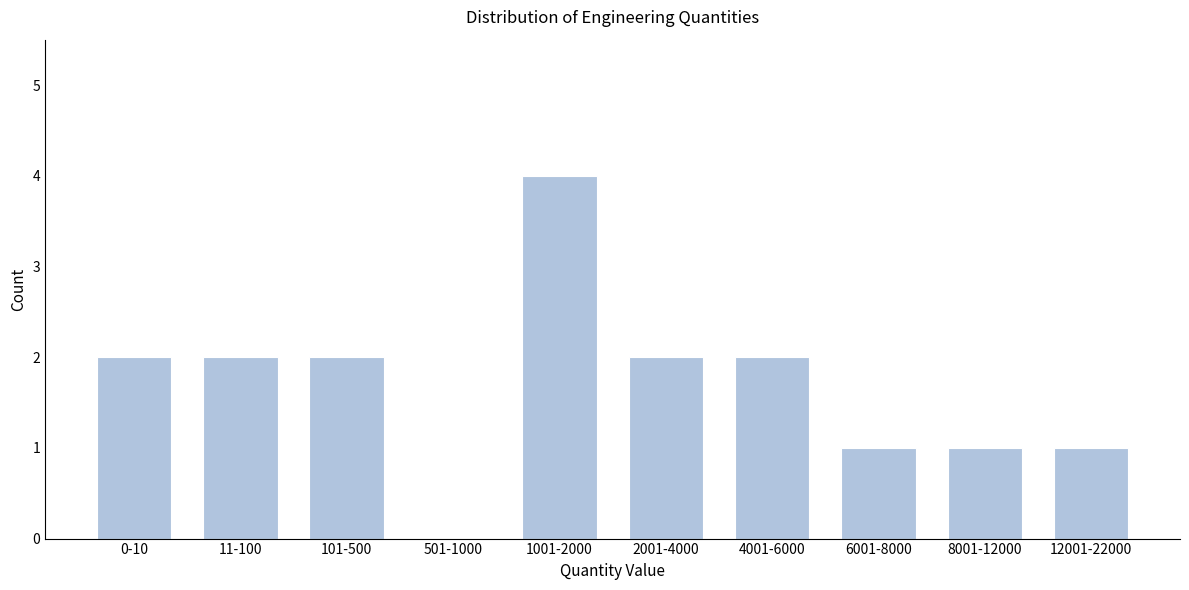

Reading left to right, extract all data points from this chart.

0-10=2	11-100=2	101-500=2	501-1000=0	1001-2000=4	2001-4000=2	4001-6000=2	6001-8000=1	8001-12000=1	12001-22000=1